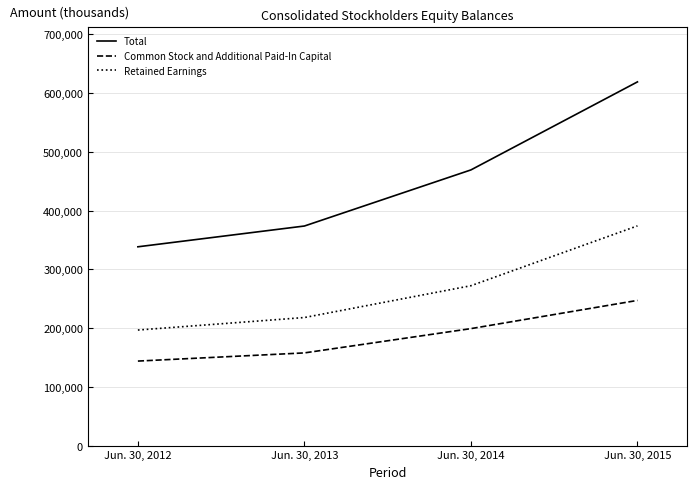

True or false: Retained Earnings and Total intersect in this chart.

False